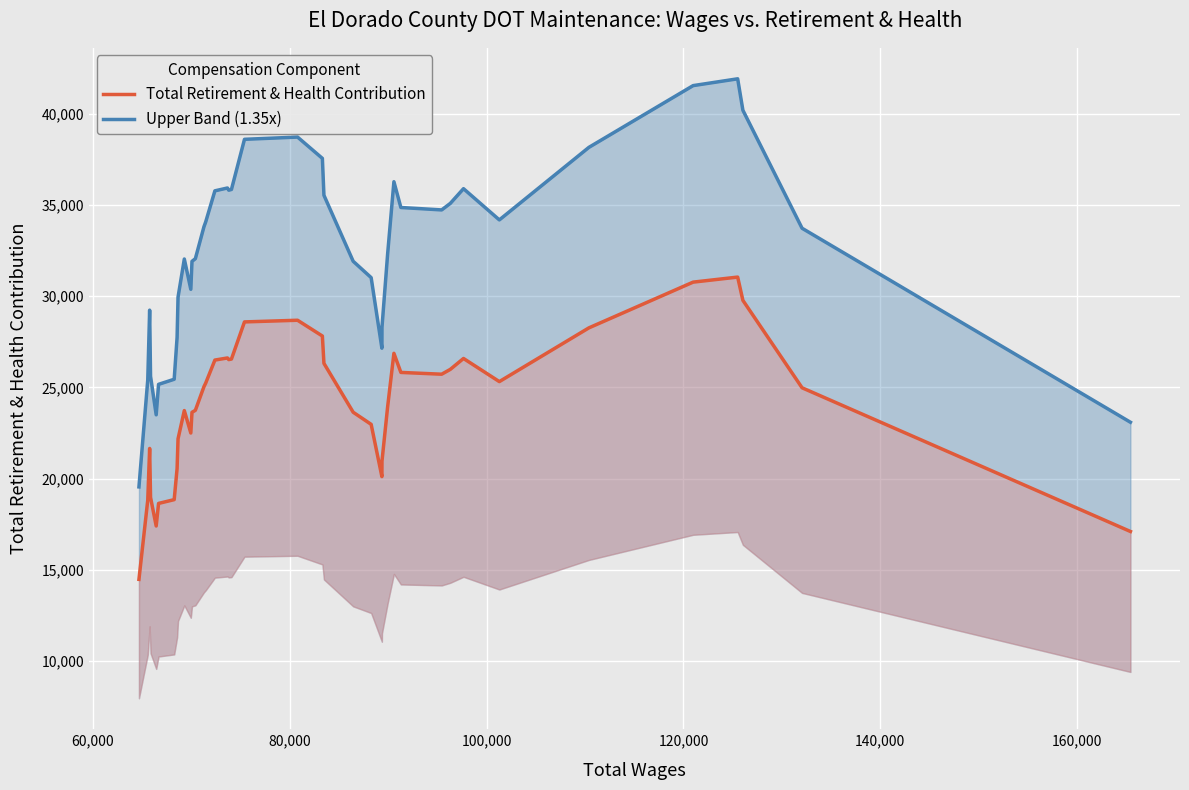

How many values in the Upper Band (1.35x) series exceed 33811?

20